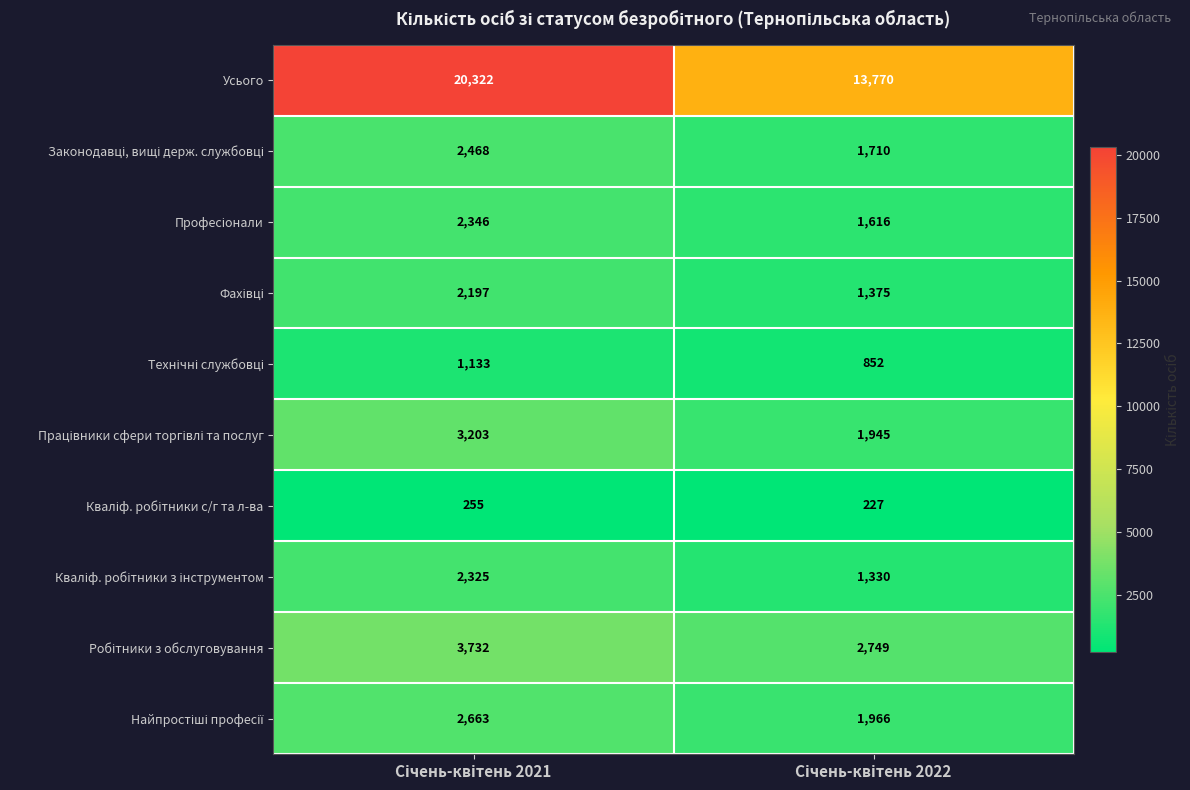

Which series has the widest spread of values?

Усього